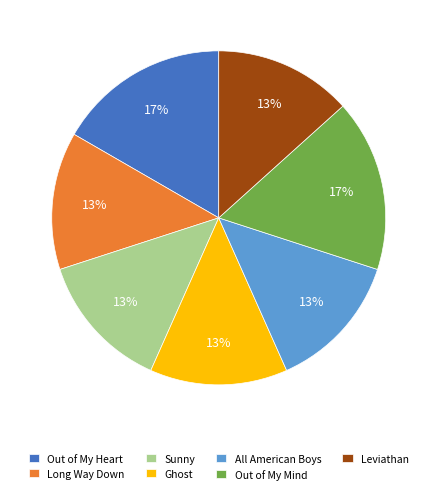

How many segments does this pie chart have?

7